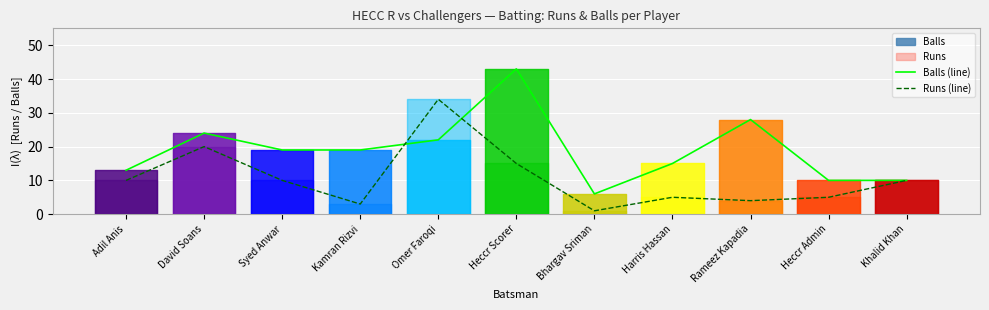

Between Syed Anwar and Adil Anis, which is larger?

Syed Anwar